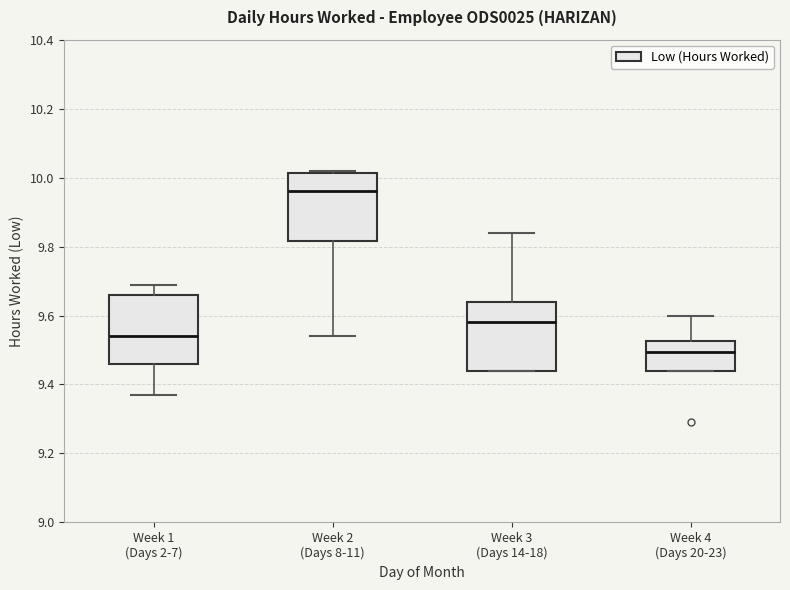

Where does the upper whisker of the box for Week 1 (Days 2-7) end on the y-axis? The values are not printed on the chart, so give them approximately, as read against the axis.

9.70